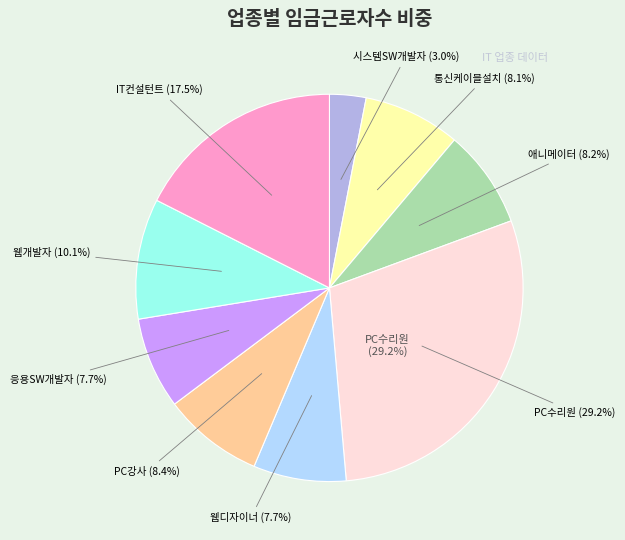

True or false: 통신케이블설치 accounts for 1% of the total.

False